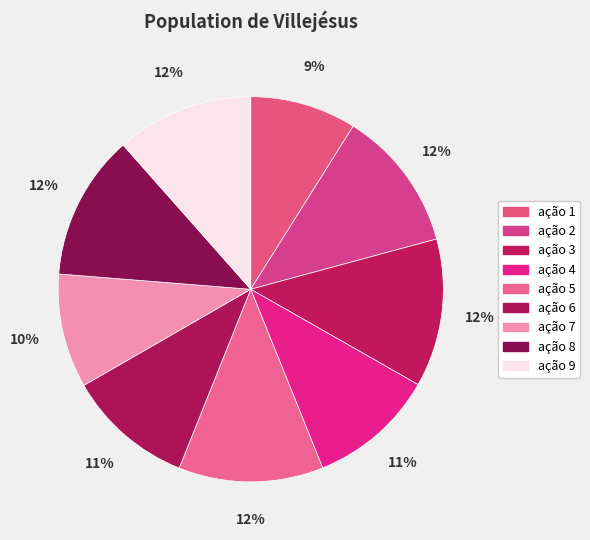

Count the number of slices in the pie.

9